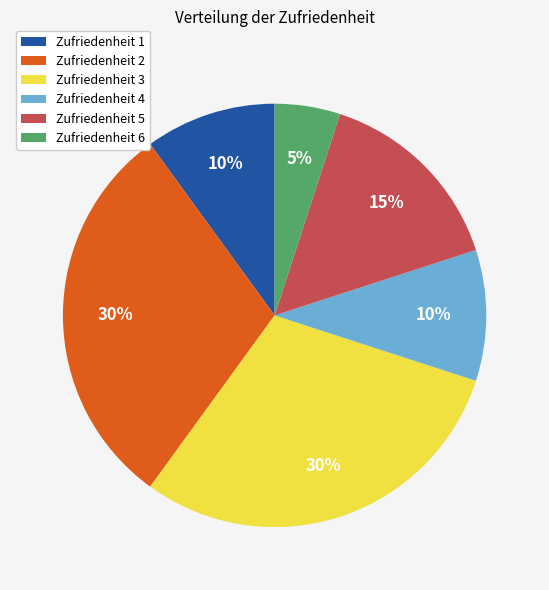

To the nearest percent, what percentage of the pie is Zufriedenheit 3?

30%